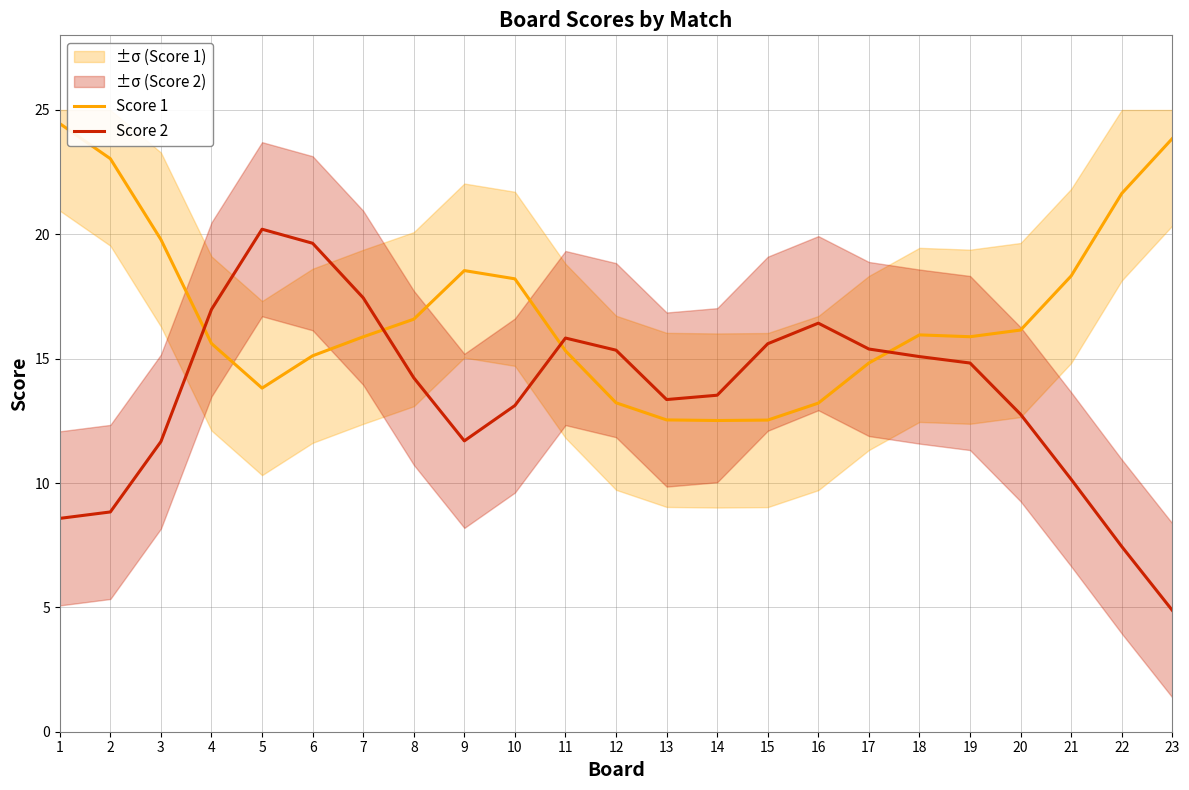

At which label does Score 1 first exceed 15?

1